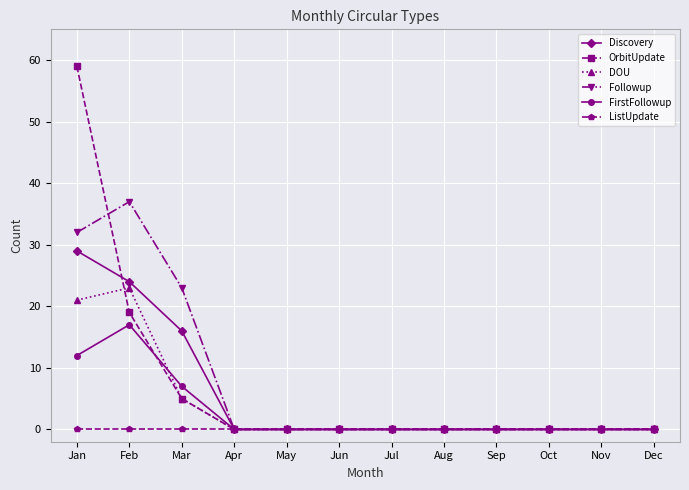

Where is the first local maximum for FirstFollowup?

Feb